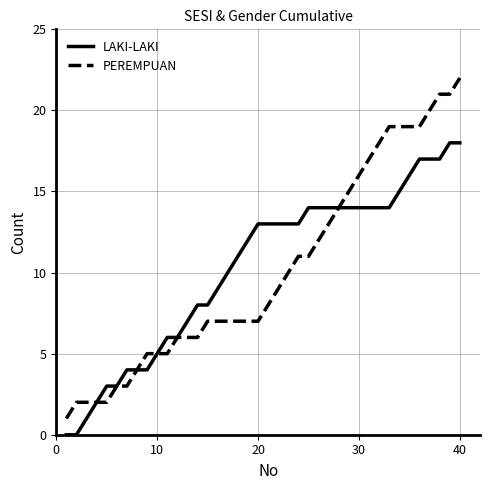

What is the average value of the LAKI-LAKI series?

10